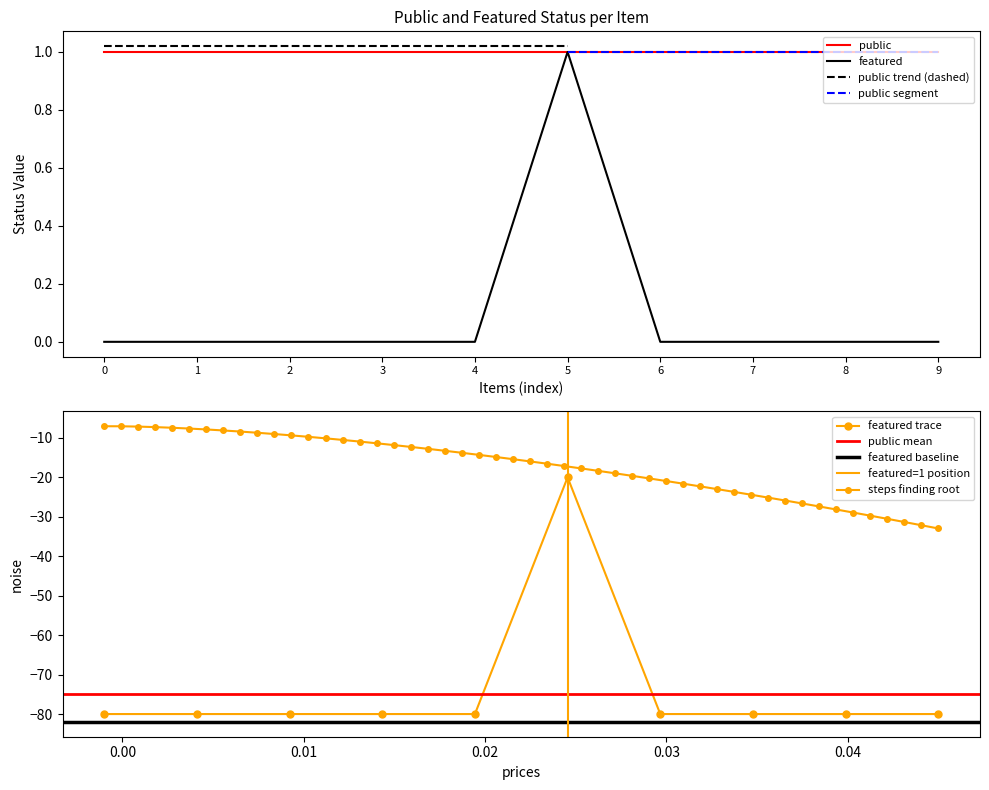

Reading left to right, what are all the values shown in this chart?

0	0	0	0	0	1	0	0	0	0